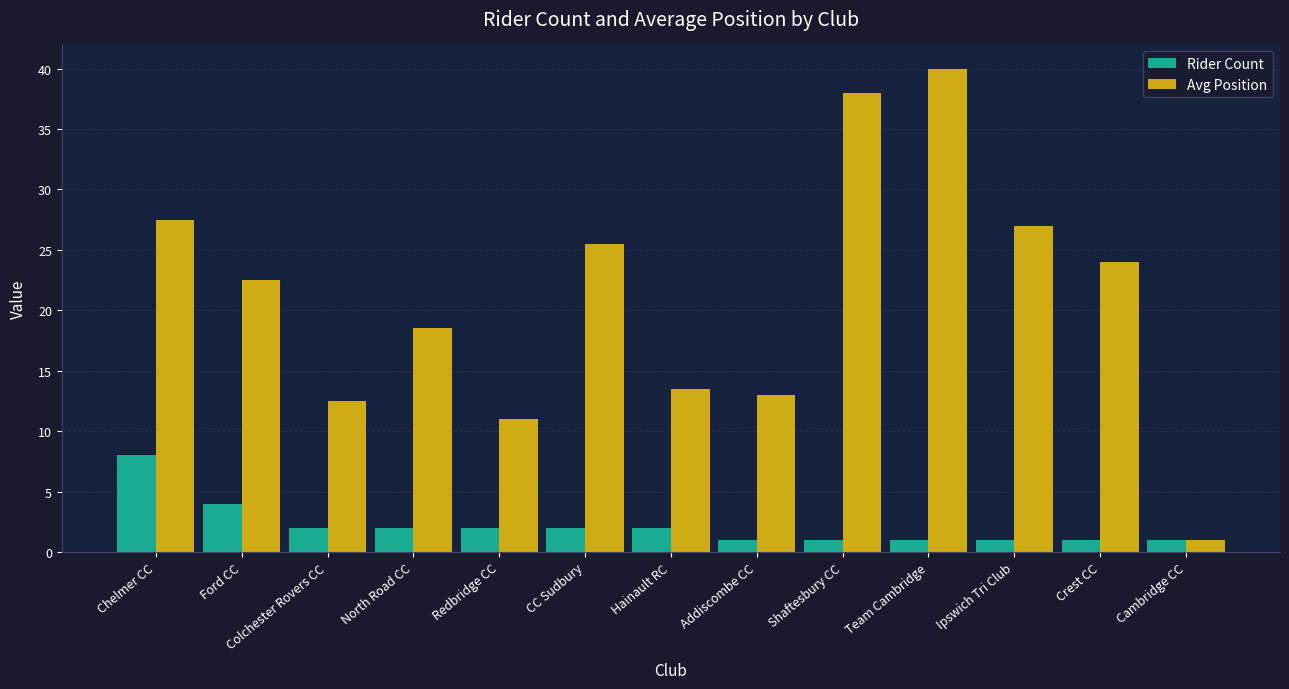

At which category is the sum across all series the highest?

Team Cambridge